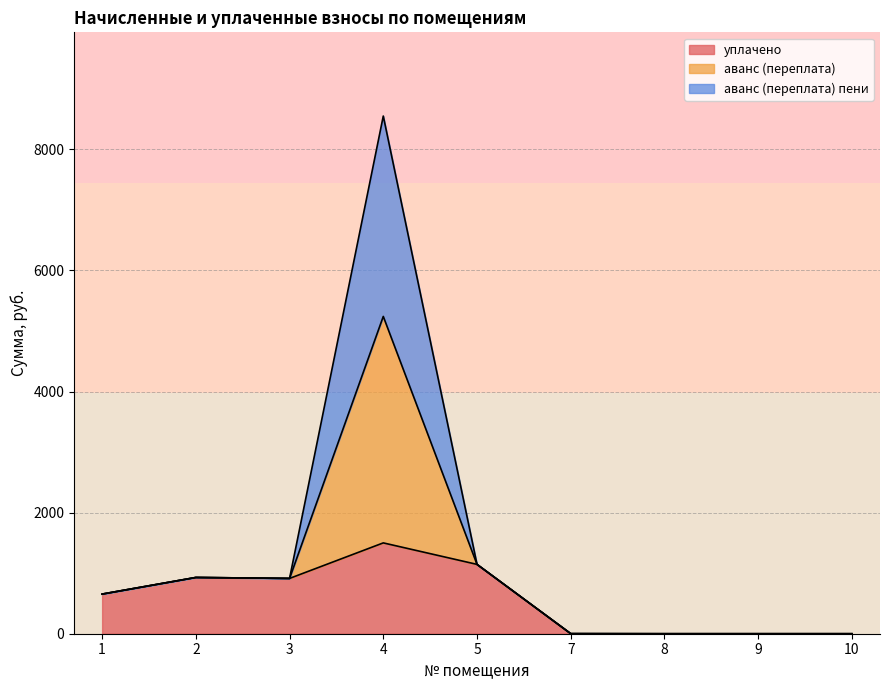

What is the maximum value for уплачено?

1500.0